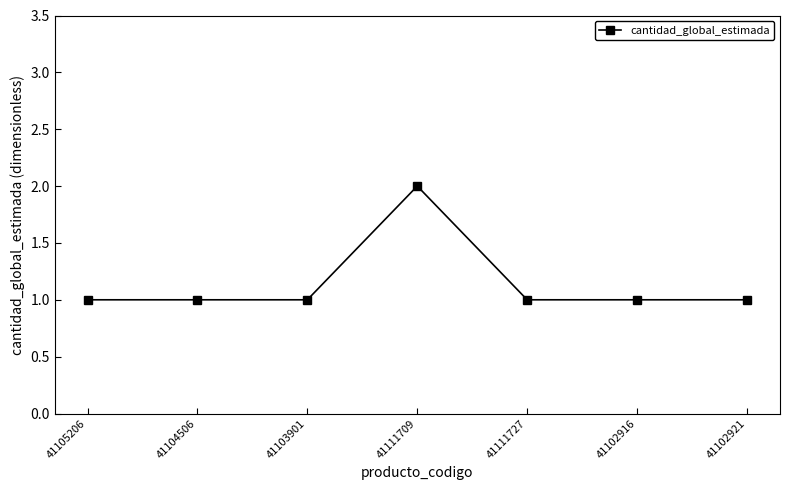

Reading left to right, transcribe all the data shown in this chart.

1	1	1	2	1	1	1